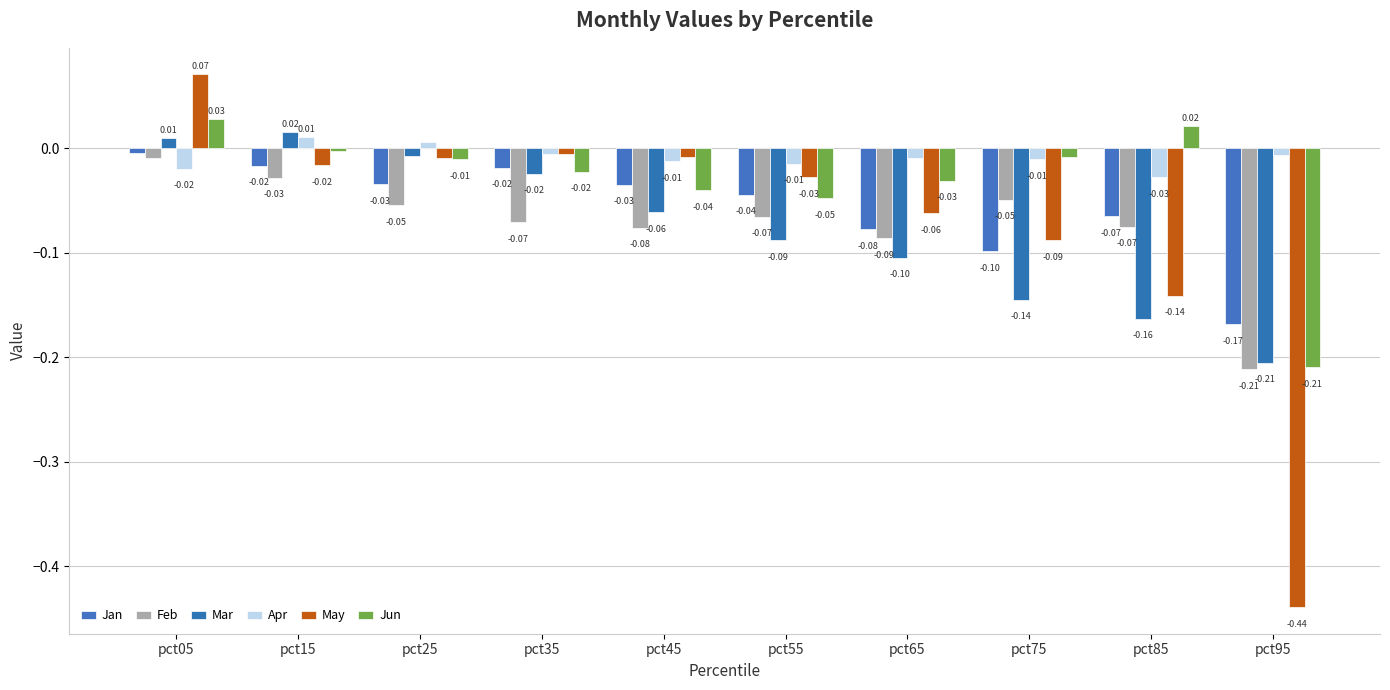

What is the value of the Mar bar at the 10th from the left?

-0.2